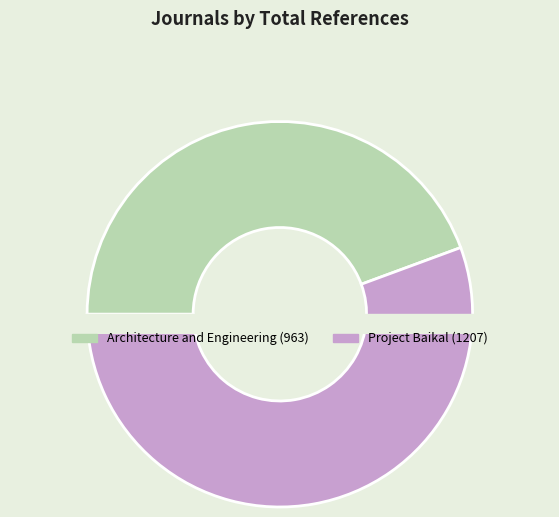

Is there any slice that represents more than half of the pie?

Yes